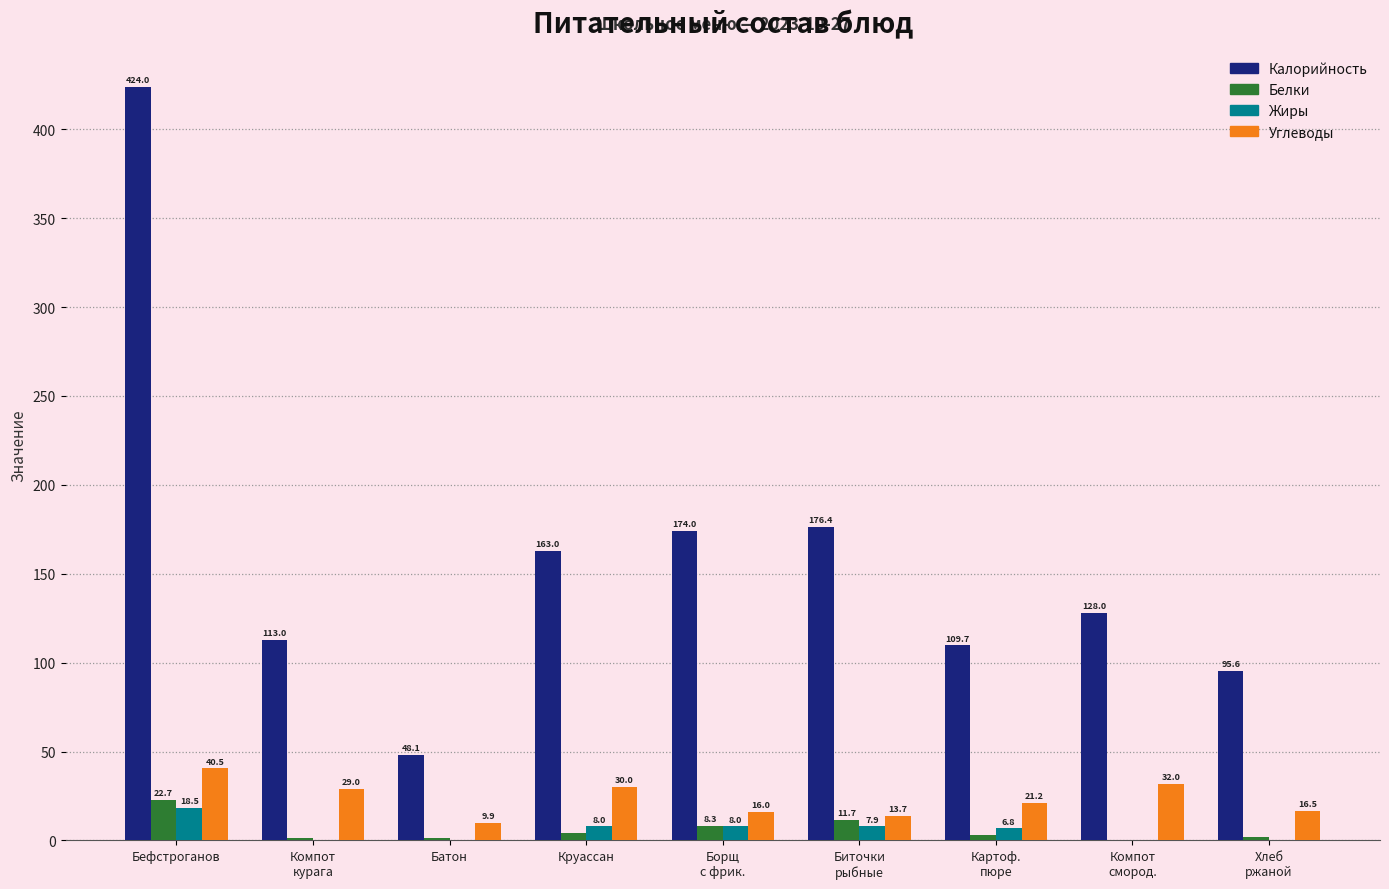

Where does the Углеводы series first go above 21?

Бефстроганов